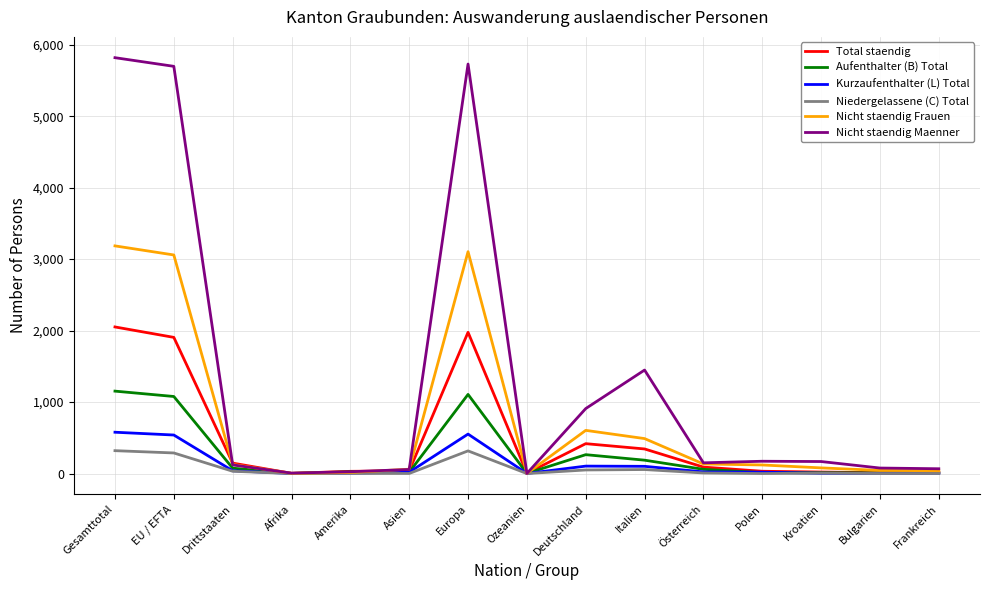

What is the total value across all series at Drittstaaten?

540